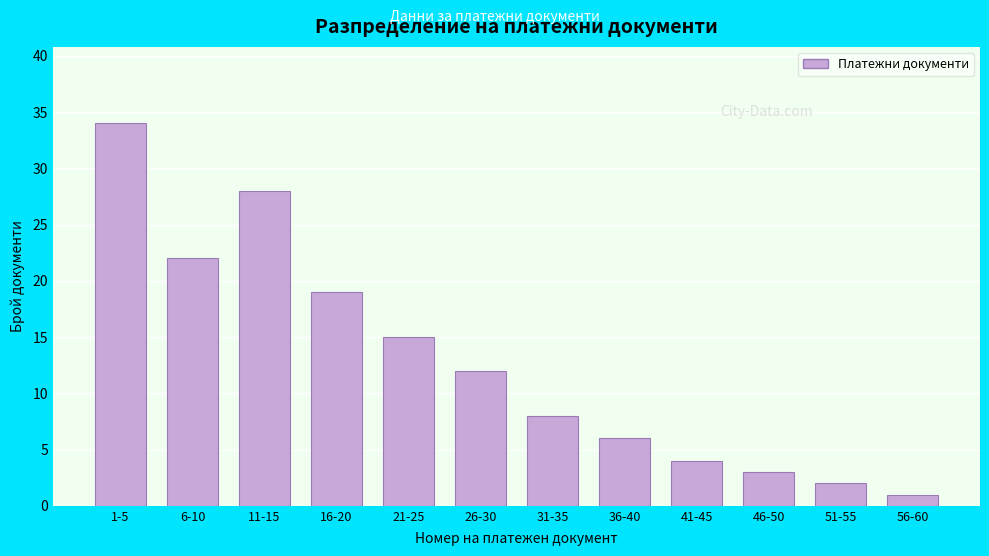

Reading left to right, list all the values displayed in this chart.

34	22	28	19	15	12	8	6	4	3	2	1